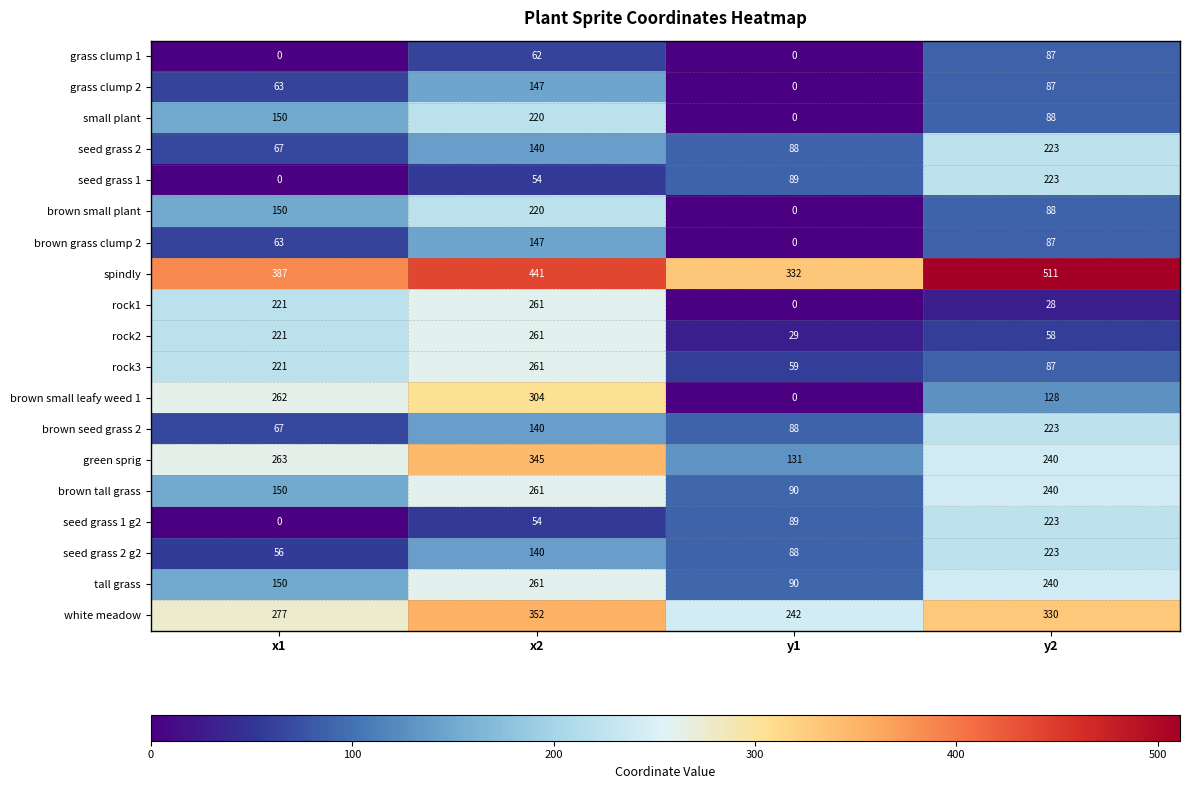

True or false: seed grass 2 g2 has a value of 88 at x1.

False